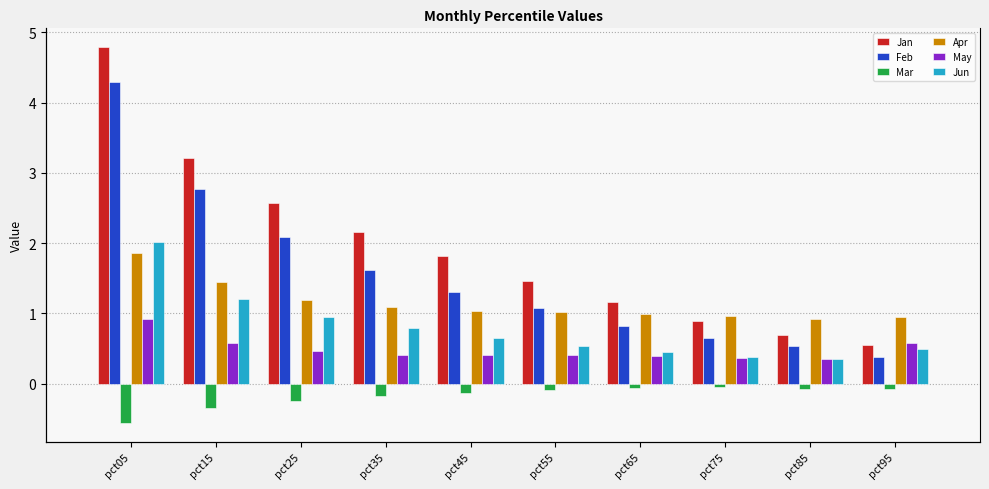

Which category has the lowest value in the May series?

pct85